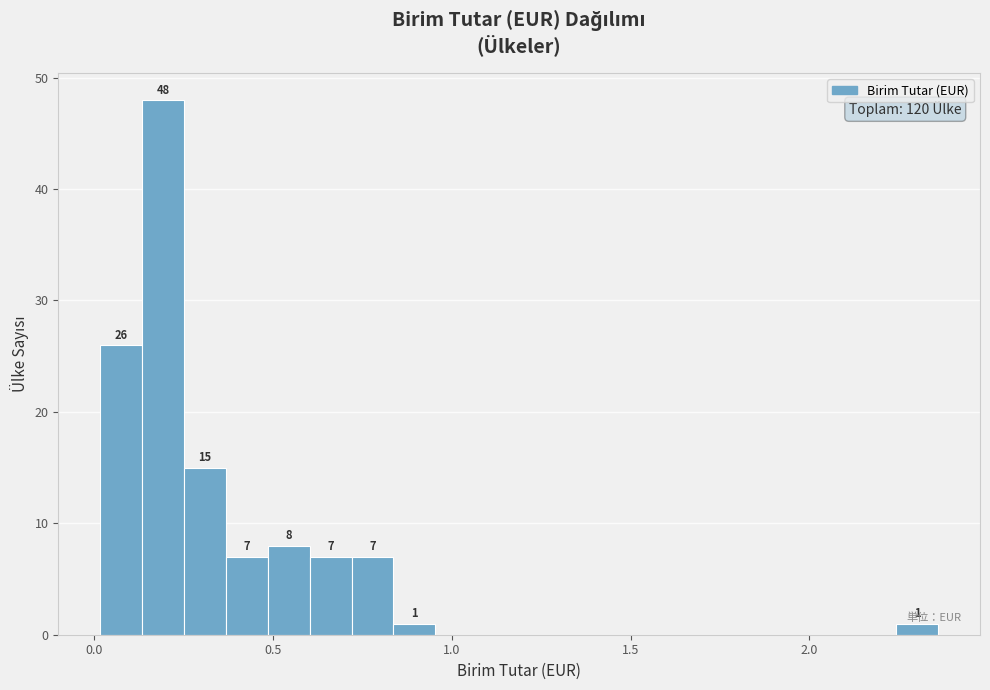

Read against the x-axis, roughly where is the centre of the tallest bar?

0.20